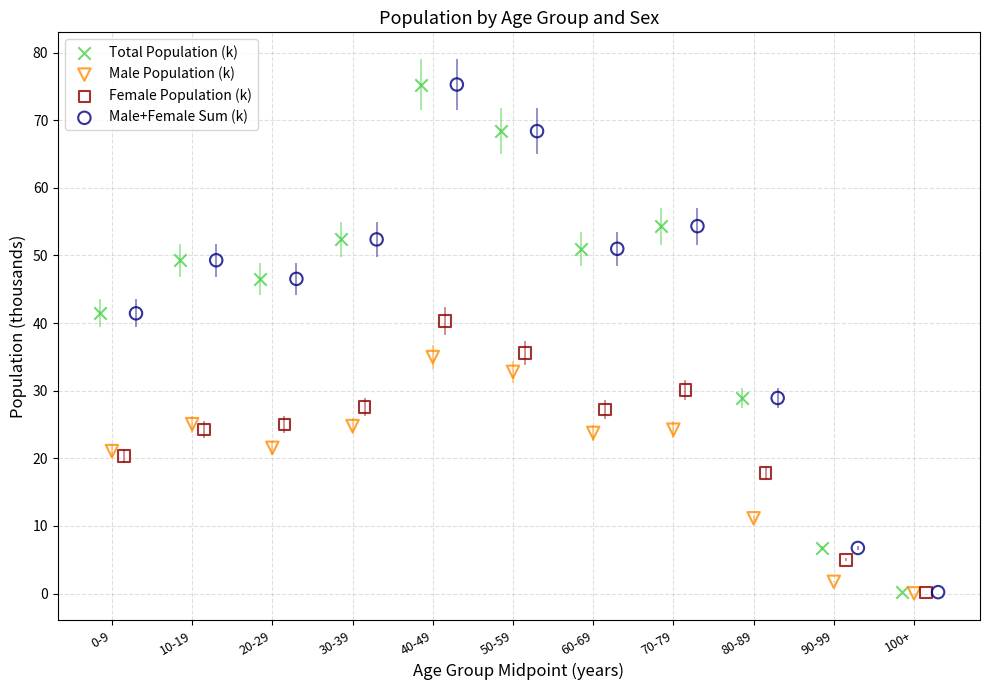

What are all the series names shown in the legend?

Total Population (k), Male Population (k), Female Population (k), Male+Female Sum (k)